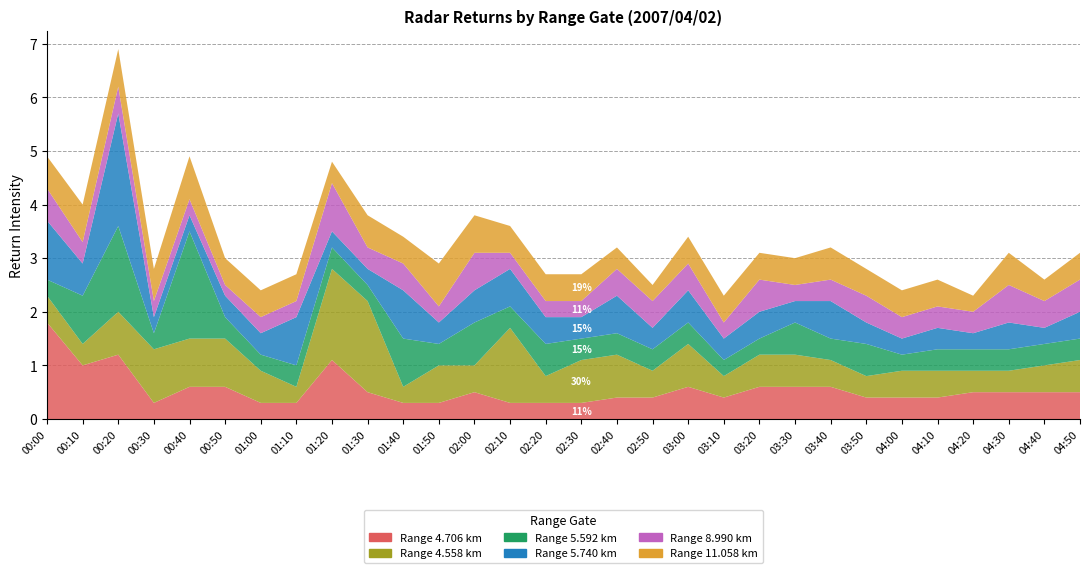

Reading right to left, what are all the values shown in this chart?

4.706: 0.5	0.5	0.5	0.5	0.4	0.4	0.4	0.6	0.6	0.6	0.4	0.6	0.4	0.4	0.3	0.3	0.3	0.5	0.3	0.3	0.5	1.1	0.3	0.3	0.6	0.6	0.3	1.2	1.0	1.8
4.558: 0.6	0.5	0.4	0.4	0.5	0.5	0.4	0.5	0.6	0.6	0.4	0.8	0.5	0.8	0.8	0.5	1.4	0.5	0.7	0.3	1.7	1.7	0.3	0.6	0.9	0.9	1.0	0.8	0.4	0.5
5.592: 0.4	0.4	0.4	0.4	0.4	0.3	0.6	0.4	0.6	0.3	0.3	0.4	0.4	0.4	0.4	0.6	0.4	0.8	0.4	0.9	0.3	0.4	0.4	0.3	0.4	2.0	0.3	1.6	0.9	0.3
5.740: 0.5	0.3	0.5	0.3	0.4	0.3	0.4	0.7	0.4	0.5	0.4	0.6	0.4	0.7	0.4	0.5	0.7	0.6	0.4	0.9	0.3	0.3	0.9	0.4	0.4	0.3	0.3	2.1	0.6	1.1
8.990: 0.6	0.5	0.7	0.4	0.4	0.4	0.5	0.4	0.3	0.6	0.3	0.5	0.5	0.5	0.3	0.3	0.3	0.7	0.3	0.5	0.4	0.9	0.3	0.3	0.2	0.3	0.3	0.5	0.4	0.6
11.058: 0.5	0.4	0.6	0.3	0.5	0.5	0.5	0.6	0.5	0.5	0.5	0.5	0.3	0.4	0.5	0.5	0.5	0.7	0.8	0.5	0.6	0.4	0.5	0.5	0.5	0.8	0.6	0.7	0.7	0.6